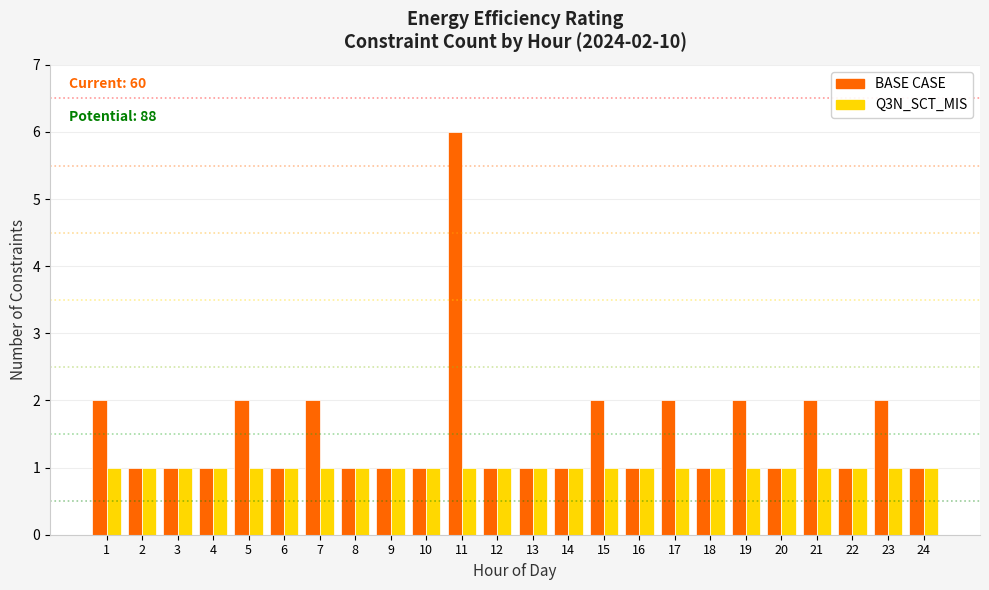

What is the highest value of the BASE CASE series?

6